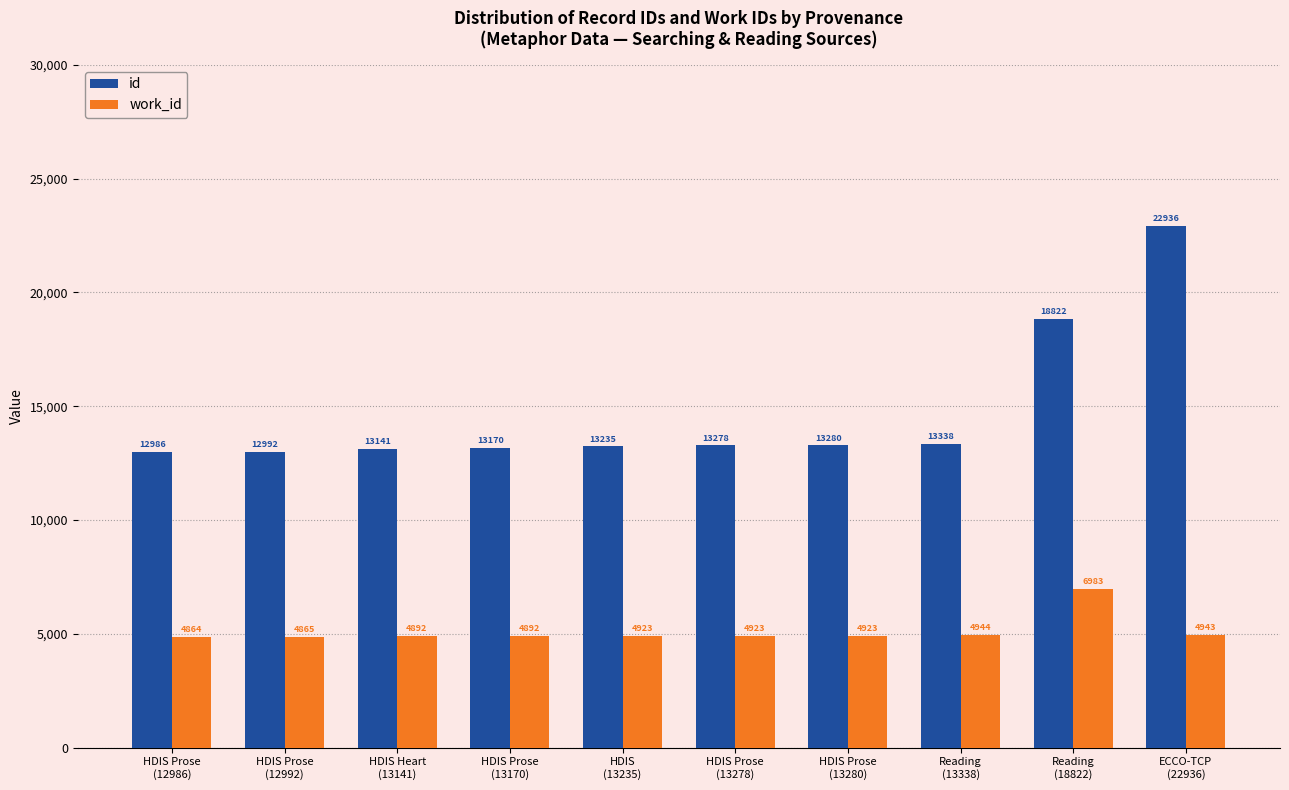

Count the number of data series in this chart.

2